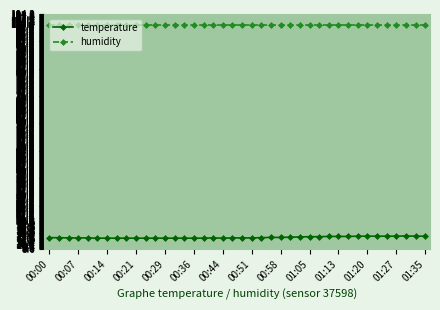

True or false: temperature has more than 1 interior local peaks.

True